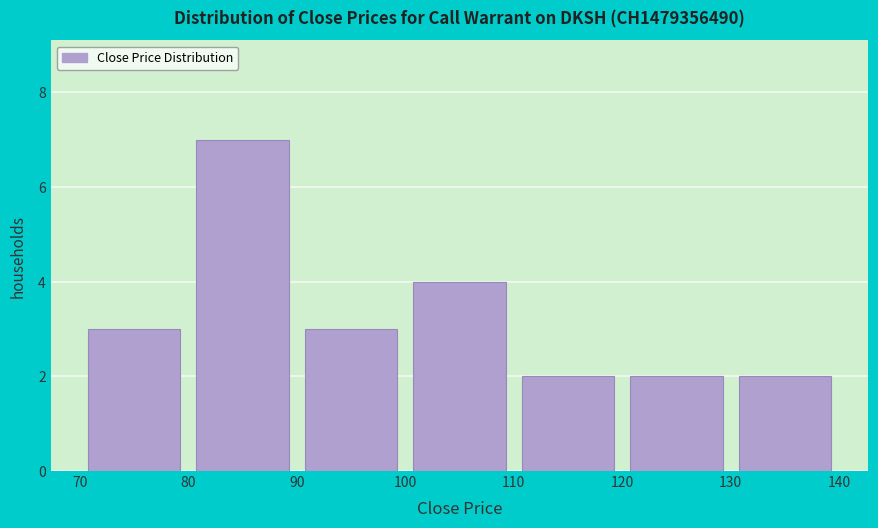

What is the height of the bar covering 110 to 120 on the x-axis? The values are not printed on the chart, so give them approximately, as read against the axis.

2